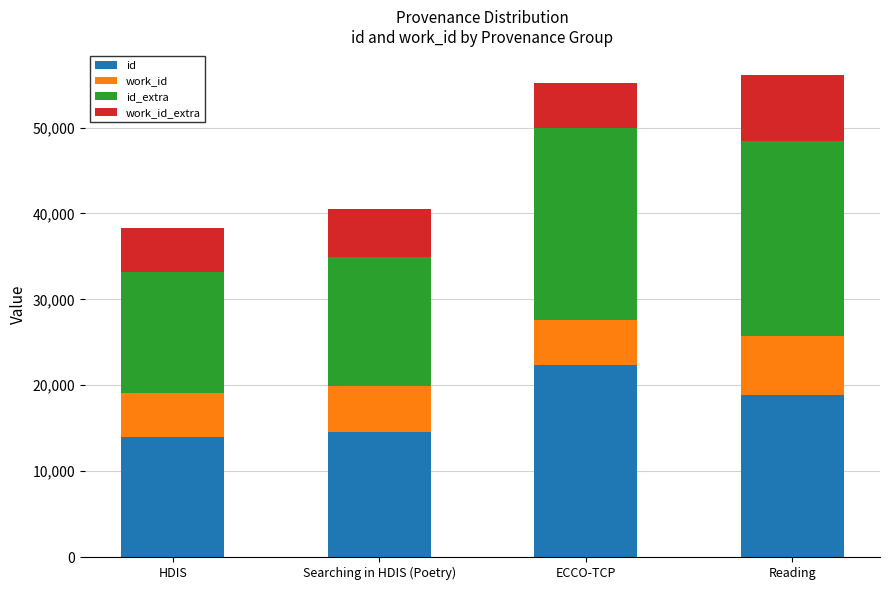

Does the chart contain any negative values?

No